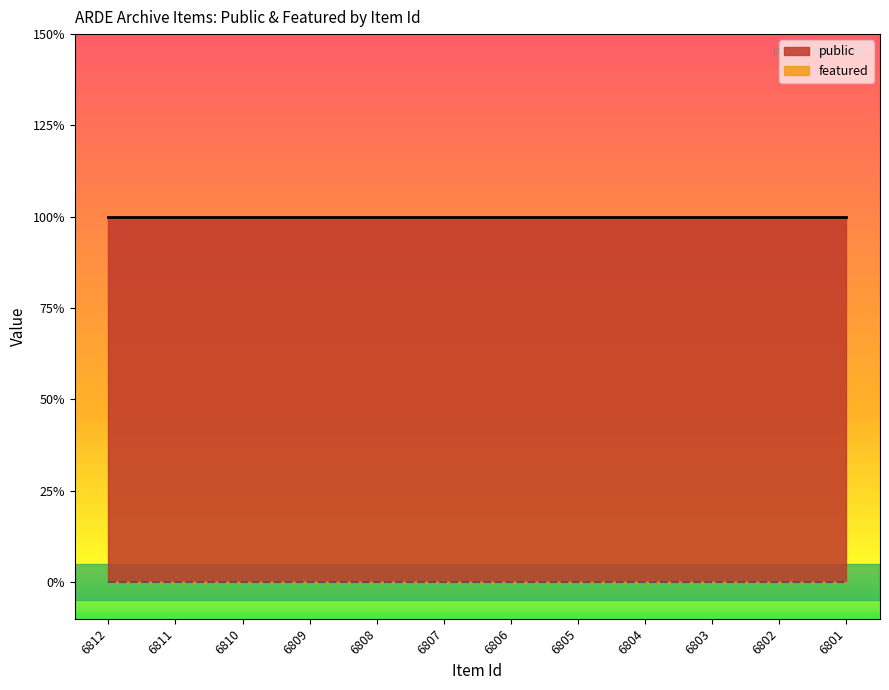

Rank the series by their average value, from highest to lowest.

public, featured